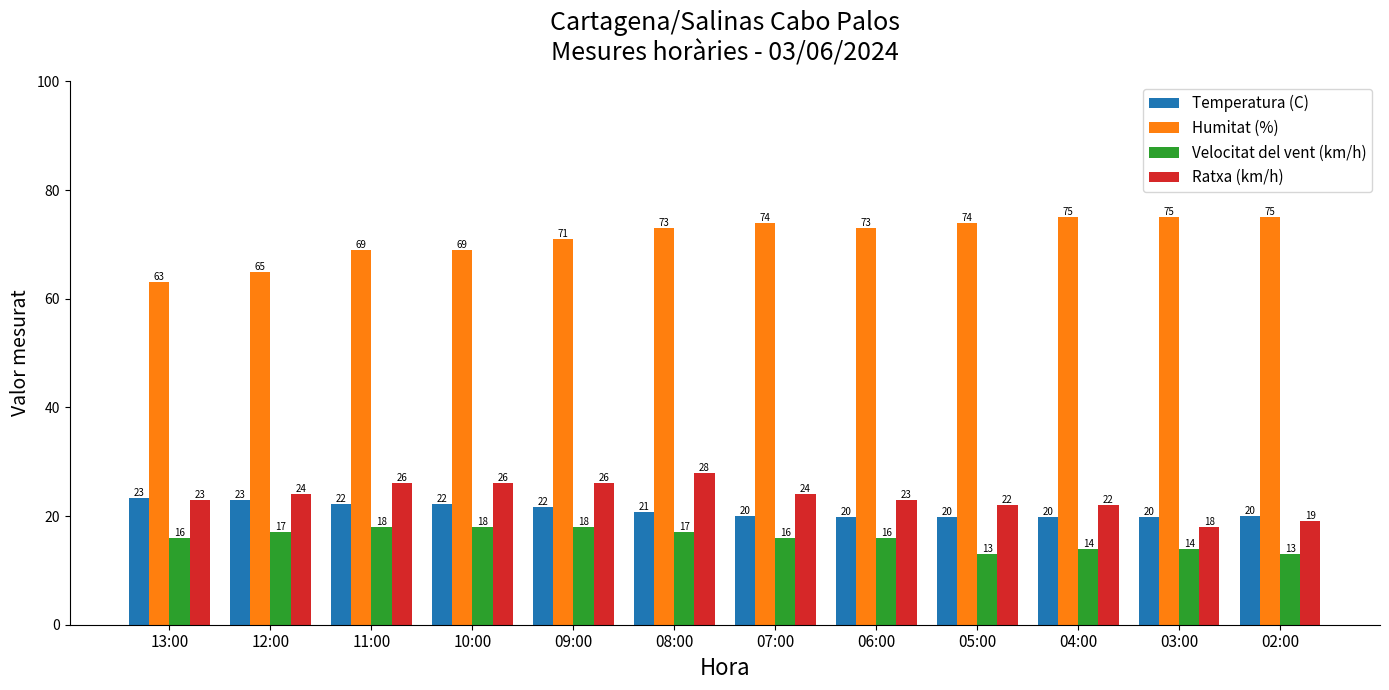

What is the greatest value displayed?

75.0